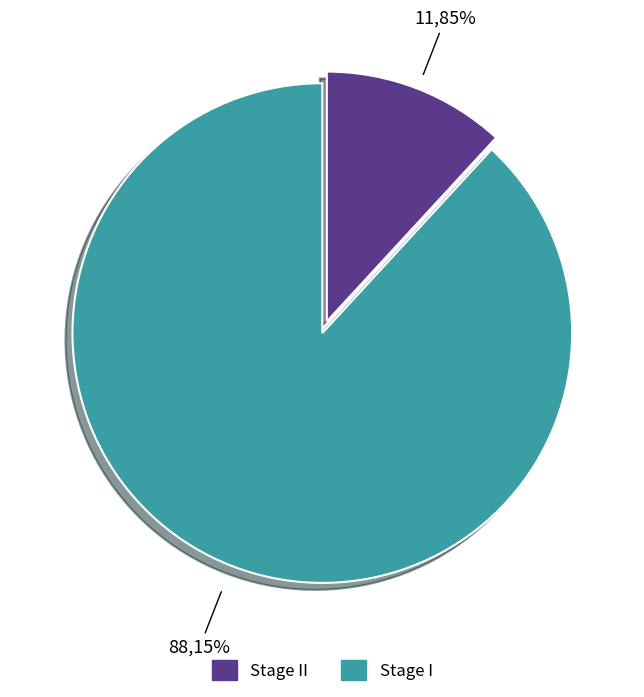

What percentage is the Stage I slice, to the nearest percent?

88%